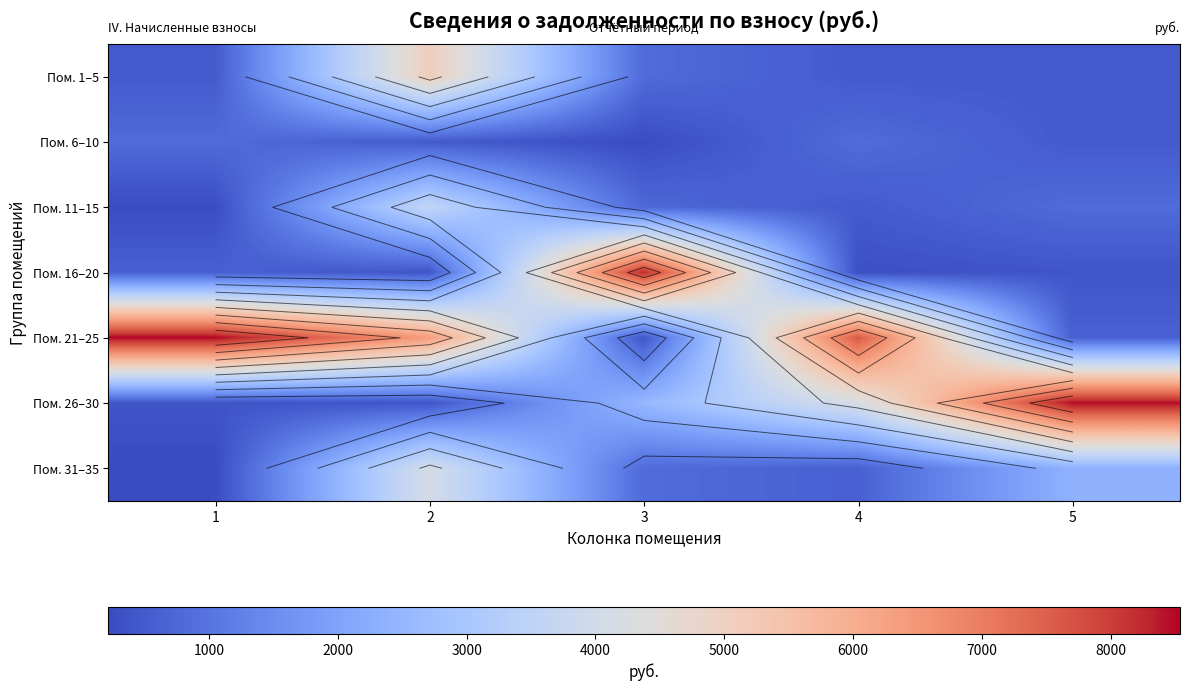

Which series has the largest total across all categories?

Пом. 21–25